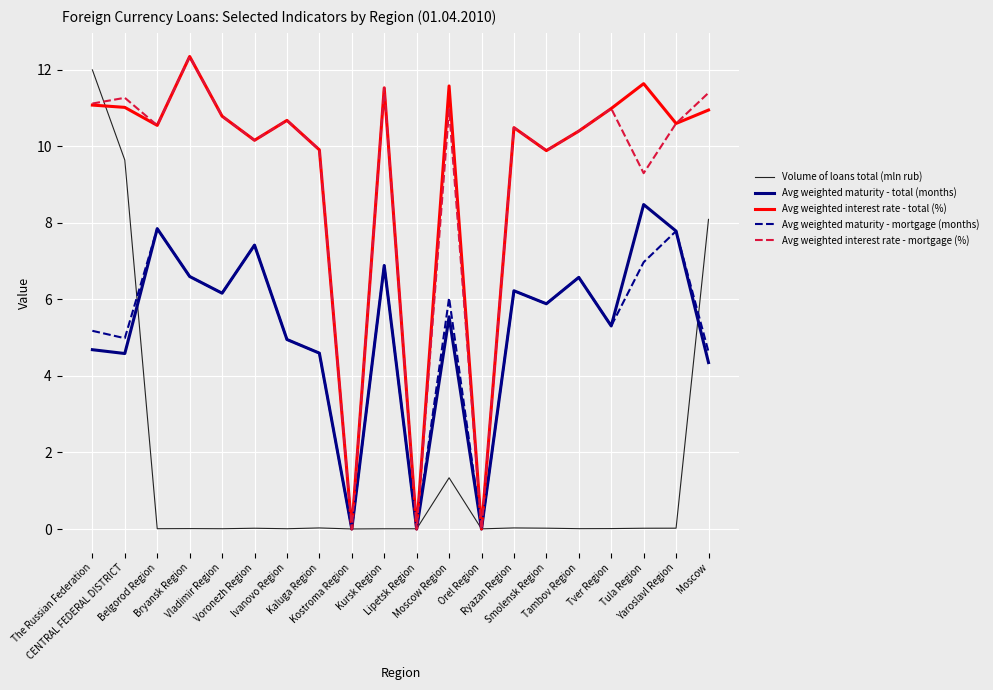

What is the highest value of the Avg weighted maturity - total (months) series?

8.5